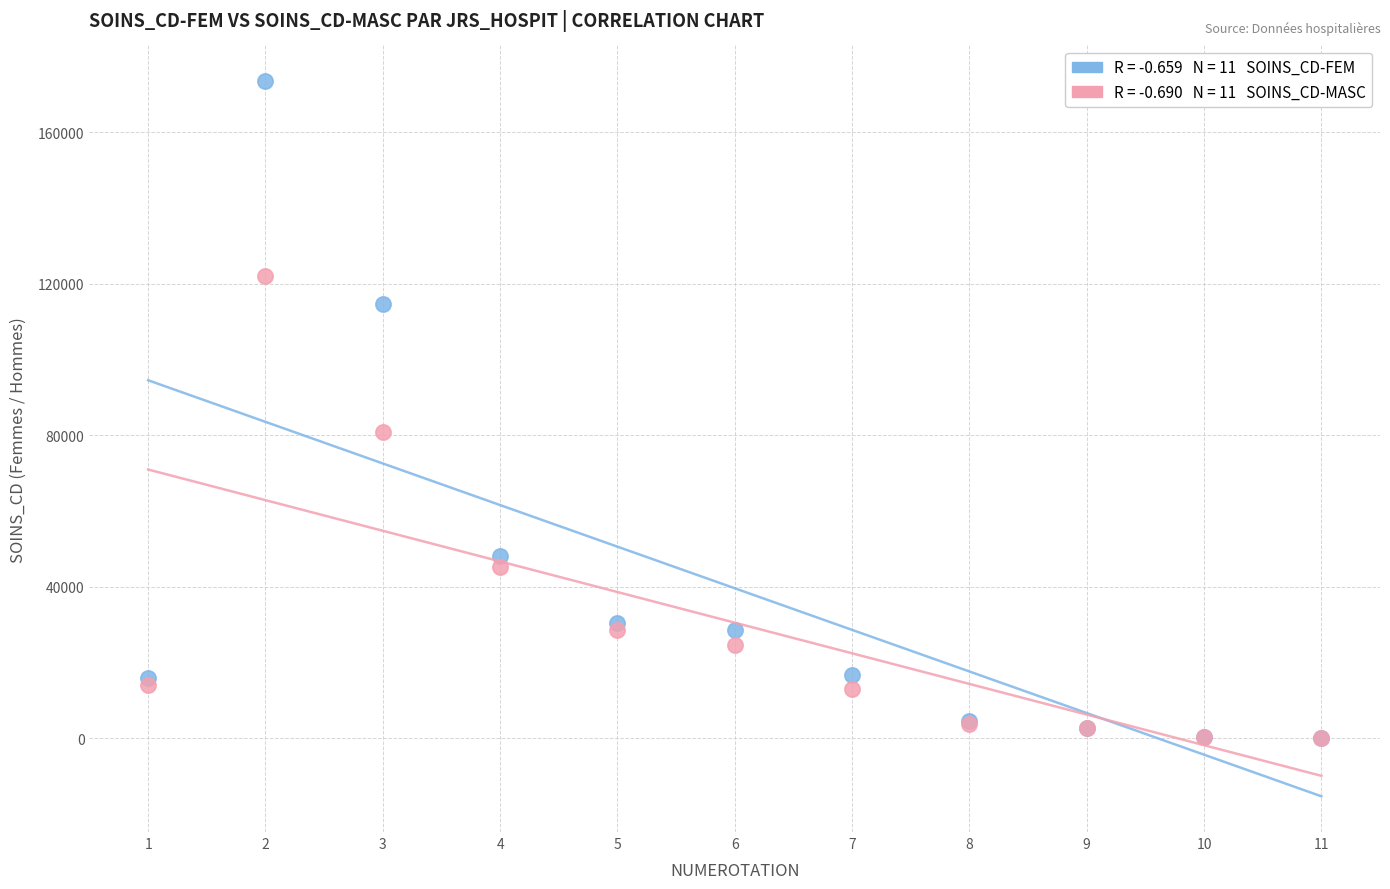

Across all series, what Y value is closest to 86814?

81001